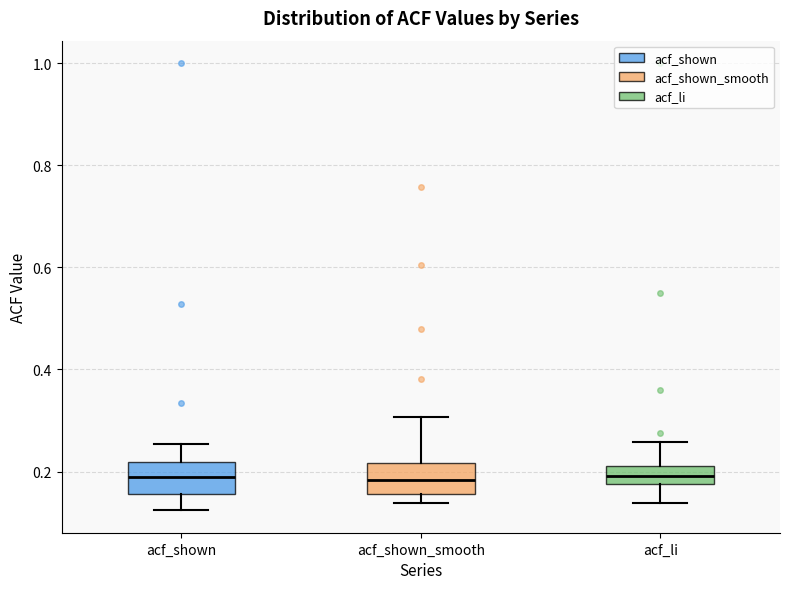

Reading left to right, read every box against the y-axis: the position of its median line, the range the box covers, and the ends of its whiskers. The values are not printed on the chart, so give them approximately, as read against the axis.

acf_shown: median 0.18, box 0.16 to 0.22, whiskers 0.12 to 0.26
acf_shown_smooth: median 0.18, box 0.16 to 0.22, whiskers 0.14 to 0.30
acf_li: median 0.20, box 0.18 to 0.22, whiskers 0.14 to 0.26